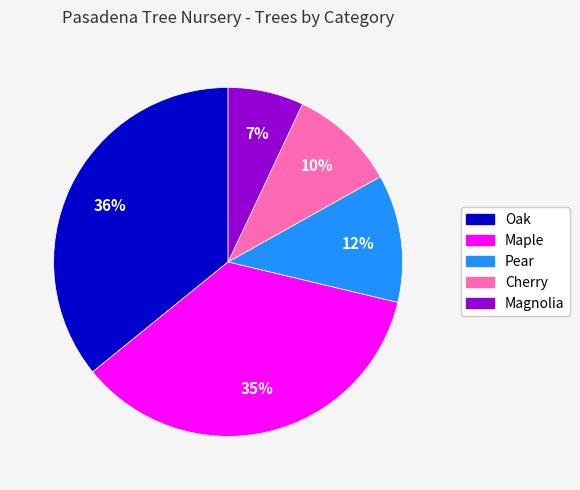

To the nearest percent, what is the difference between the Oak and Magnolia slice percentages?

29%